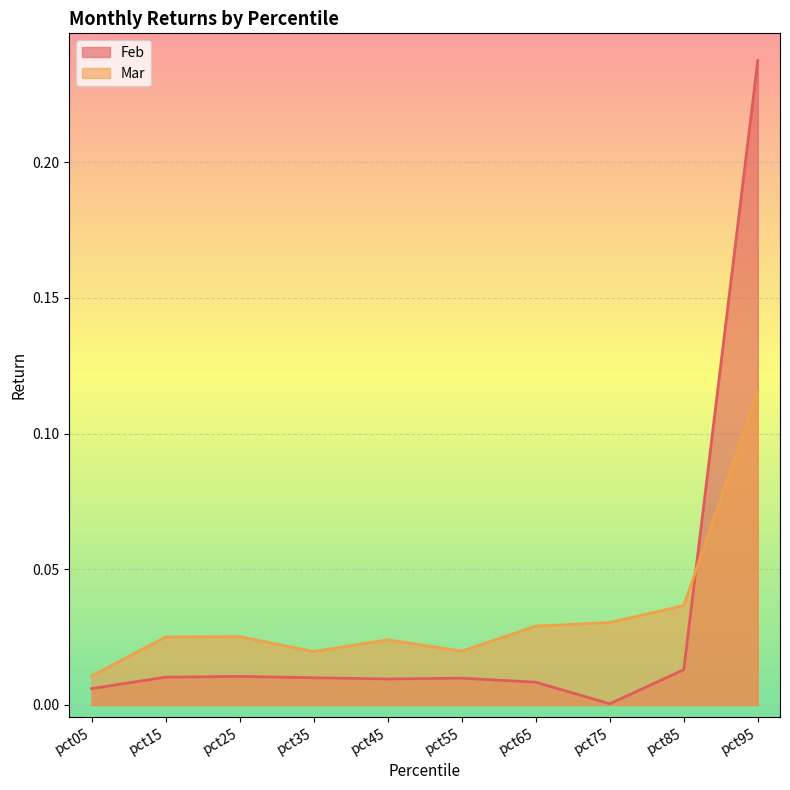

True or false: Feb has a value of 0.0 at pct75.

True